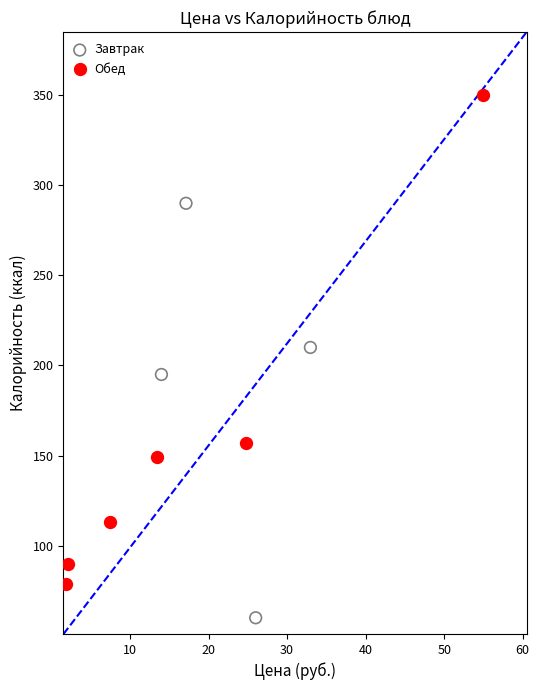

What are all the series names shown in the legend?

Завтрак, Обед